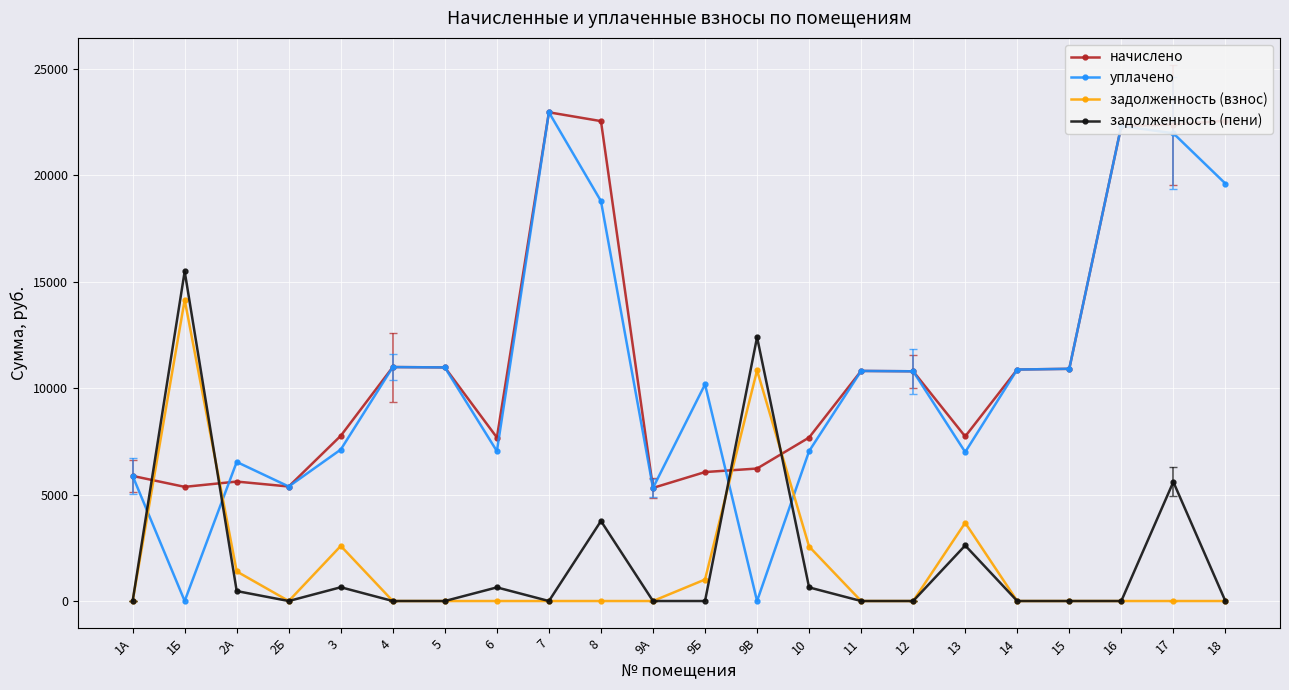

How many times do задолженность (взнос) and начислено cross each other?

4